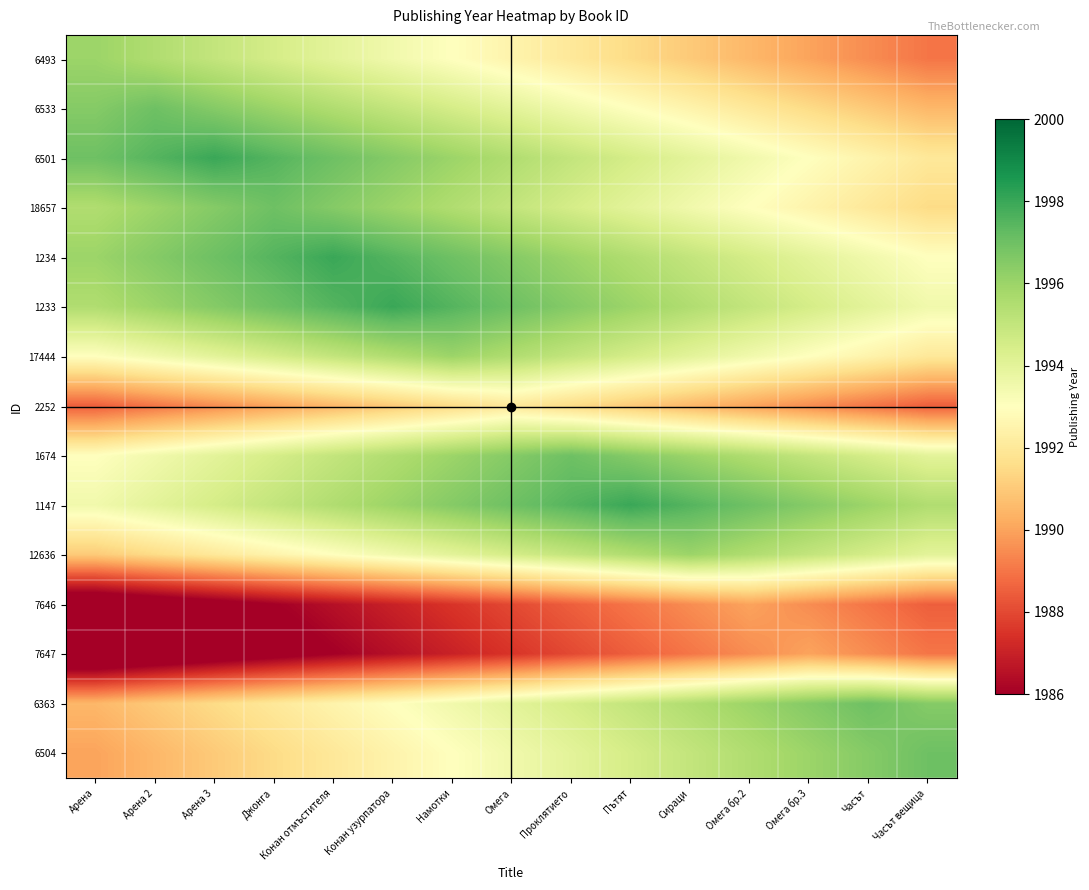

Reading left to right, what are all the values shown in this chart?

6493: Арена=1996.0	Арена 2=1995.5	Арена 3=1995.0	Джонга=1994.5	Конан отмъстителя=1994.0	Конан узурпатора=1993.5	Намотки=1993.0	Омега=1992.5	Проклятието=1992.0	Пътят=1991.5	Сираци=1991.0	Омега бр.2=1990.5	Омега бр.3=1990.0	Часът=1989.5	Часът вещица=1989.0
6533: Арена=1996.5	Арена 2=1997.0	Арена 3=1996.5	Джонга=1996.0	Конан отмъстителя=1995.5	Конан узурпатора=1995.0	Намотки=1994.5	Омега=1994.0	Проклятието=1993.5	Пътят=1993.0	Сираци=1992.5	Омега бр.2=1992.0	Омега бр.3=1991.5	Часът=1991.0	Часът вещица=1990.5
6501: Арена=1997.0	Арена 2=1997.5	Арена 3=1998.0	Джонга=1997.5	Конан отмъстителя=1997.0	Конан узурпатора=1996.5	Намотки=1996.0	Омега=1995.5	Проклятието=1995.0	Пътят=1994.5	Сираци=1994.0	Омега бр.2=1993.5	Омега бр.3=1993.0	Часът=1992.5	Часът вещица=1992.0
18657: Арена=1995.5	Арена 2=1996.0	Арена 3=1996.5	Джонга=1997.0	Конан отмъстителя=1996.5	Конан узурпатора=1996.0	Намотки=1995.5	Омега=1995.0	Проклятието=1994.5	Пътят=1994.0	Сираци=1993.5	Омега бр.2=1993.0	Омега бр.3=1992.5	Часът=1992.0	Часът вещица=1991.5
1234: Арена=1996.0	Арена 2=1996.5	Арена 3=1997.0	Джонга=1997.5	Конан отмъстителя=1998.0	Конан узурпатора=1997.5	Намотки=1997.0	Омега=1996.5	Проклятието=1996.0	Пътят=1995.5	Сираци=1995.0	Омега бр.2=1994.5	Омега бр.3=1994.0	Часът=1993.5	Часът вещица=1993.0
1233: Арена=1995.5	Арена 2=1996.0	Арена 3=1996.5	Джонга=1997.0	Конан отмъстителя=1997.5	Конан узурпатора=1998.0	Намотки=1997.5	Омега=1997.0	Проклятието=1996.5	Пътят=1996.0	Сираци=1995.5	Омега бр.2=1995.0	Омега бр.3=1994.5	Часът=1994.0	Часът вещица=1993.5
17444: Арена=1993.0	Арена 2=1993.5	Арена 3=1994.0	Джонга=1994.5	Конан отмъстителя=1995.0	Конан узурпатора=1995.5	Намотки=1996.0	Омега=1995.5	Проклятието=1995.0	Пътят=1994.5	Сираци=1994.0	Омега бр.2=1993.5	Омега бр.3=1993.0	Часът=1992.5	Часът вещица=1992.0
2252: Арена=1988.5	Арена 2=1989.0	Арена 3=1989.5	Джонга=1990.0	Конан отмъстителя=1990.5	Конан узурпатора=1991.0	Намотки=1991.5	Омега=1992.0	Проклятието=1991.5	Пътят=1991.0	Сираци=1990.5	Омега бр.2=1990.0	Омега бр.3=1989.5	Часът=1989.0	Часът вещица=1988.5
1674: Арена=1993.0	Арена 2=1993.5	Арена 3=1994.0	Джонга=1994.5	Конан отмъстителя=1995.0	Конан узурпатора=1995.5	Намотки=1996.0	Омега=1996.5	Проклятието=1997.0	Пътят=1996.5	Сираци=1996.0	Омега бр.2=1995.5	Омега бр.3=1995.0	Часът=1994.5	Часът вещица=1994.0
1147: Арена=1993.5	Арена 2=1994.0	Арена 3=1994.5	Джонга=1995.0	Конан отмъстителя=1995.5	Конан узурпатора=1996.0	Намотки=1996.5	Омега=1997.0	Проклятието=1997.5	Пътят=1998.0	Сираци=1997.5	Омега бр.2=1997.0	Омега бр.3=1996.5	Часът=1996.0	Часът вещица=1995.5
12636: Арена=1991.0	Арена 2=1991.5	Арена 3=1992.0	Джонга=1992.5	Конан отмъстителя=1993.0	Конан узурпатора=1993.5	Намотки=1994.0	Омега=1994.5	Проклятието=1995.0	Пътят=1995.5	Сираци=1996.0	Омега бр.2=1995.5	Омега бр.3=1995.0	Часът=1994.5	Часът вещица=1994.0
7646: Арена=1984.5	Арена 2=1985.0	Арена 3=1985.5	Джонга=1986.0	Конан отмъстителя=1986.5	Конан узурпатора=1987.0	Намотки=1987.5	Омега=1988.0	Проклятието=1988.5	Пътят=1989.0	Сираци=1989.5	Омега бр.2=1990.0	Омега бр.3=1989.5	Часът=1989.0	Часът вещица=1988.5
7647: Арена=1984.0	Арена 2=1984.5	Арена 3=1985.0	Джонга=1985.5	Конан отмъстителя=1986.0	Конан узурпатора=1986.5	Намотки=1987.0	Омега=1987.5	Проклятието=1988.0	Пътят=1988.5	Сираци=1989.0	Омега бр.2=1989.5	Омега бр.3=1990.0	Часът=1989.5	Часът вещица=1989.0
6363: Арена=1990.5	Арена 2=1991.0	Арена 3=1991.5	Джонга=1992.0	Конан отмъстителя=1992.5	Конан узурпатора=1993.0	Намотки=1993.5	Омега=1994.0	Проклятието=1994.5	Пътят=1995.0	Сираци=1995.5	Омега бр.2=1996.0	Омега бр.3=1996.5	Часът=1997.0	Часът вещица=1996.5
6504: Арена=1990.0	Арена 2=1990.5	Арена 3=1991.0	Джонга=1991.5	Конан отмъстителя=1992.0	Конан узурпатора=1992.5	Намотки=1993.0	Омега=1993.5	Проклятието=1994.0	Пътят=1994.5	Сираци=1995.0	Омега бр.2=1995.5	Омега бр.3=1996.0	Часът=1996.5	Часът вещица=1997.0